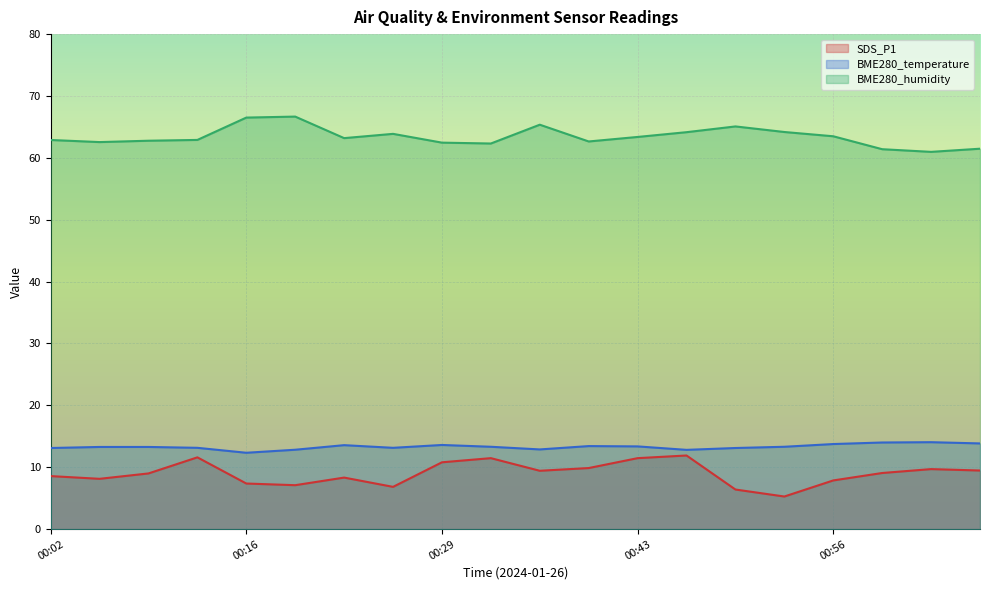

What is the label of the 10th point from the left?

00:32